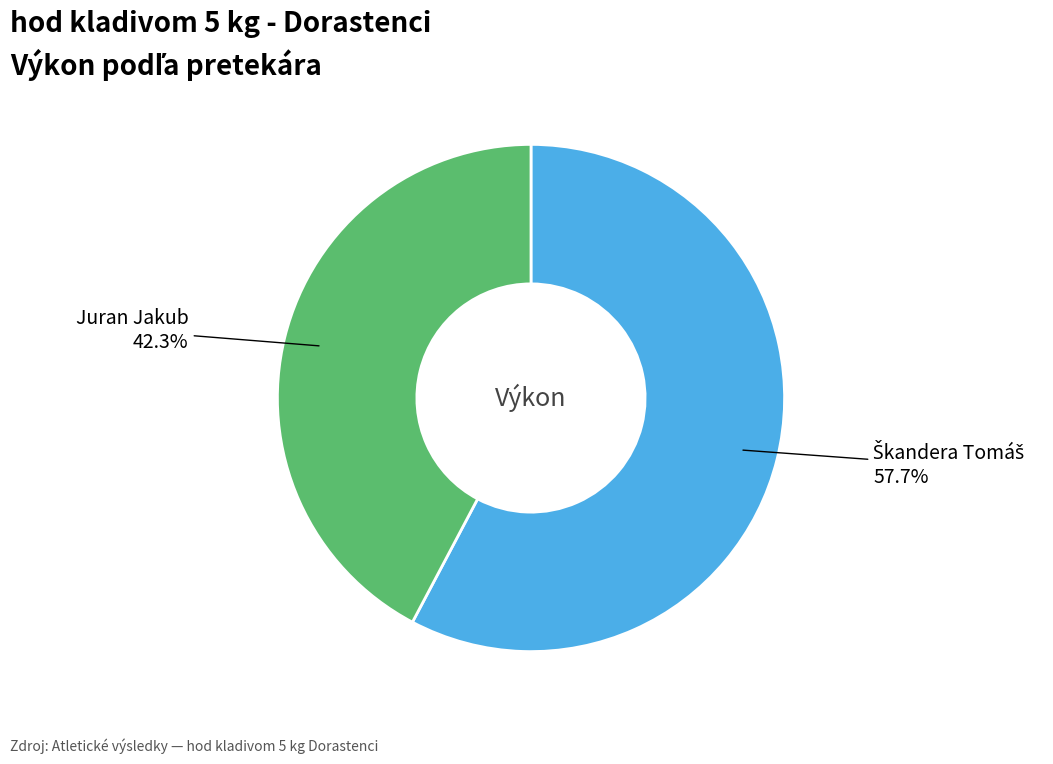

Is there a majority slice in this chart?

Yes